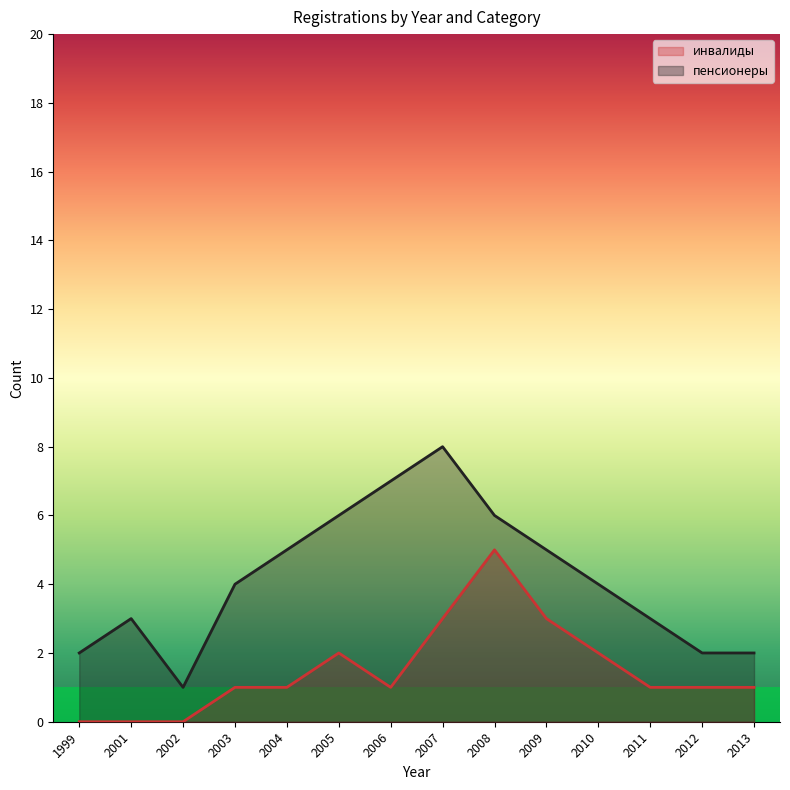

Does the chart display data point markers on the line(s)?

No